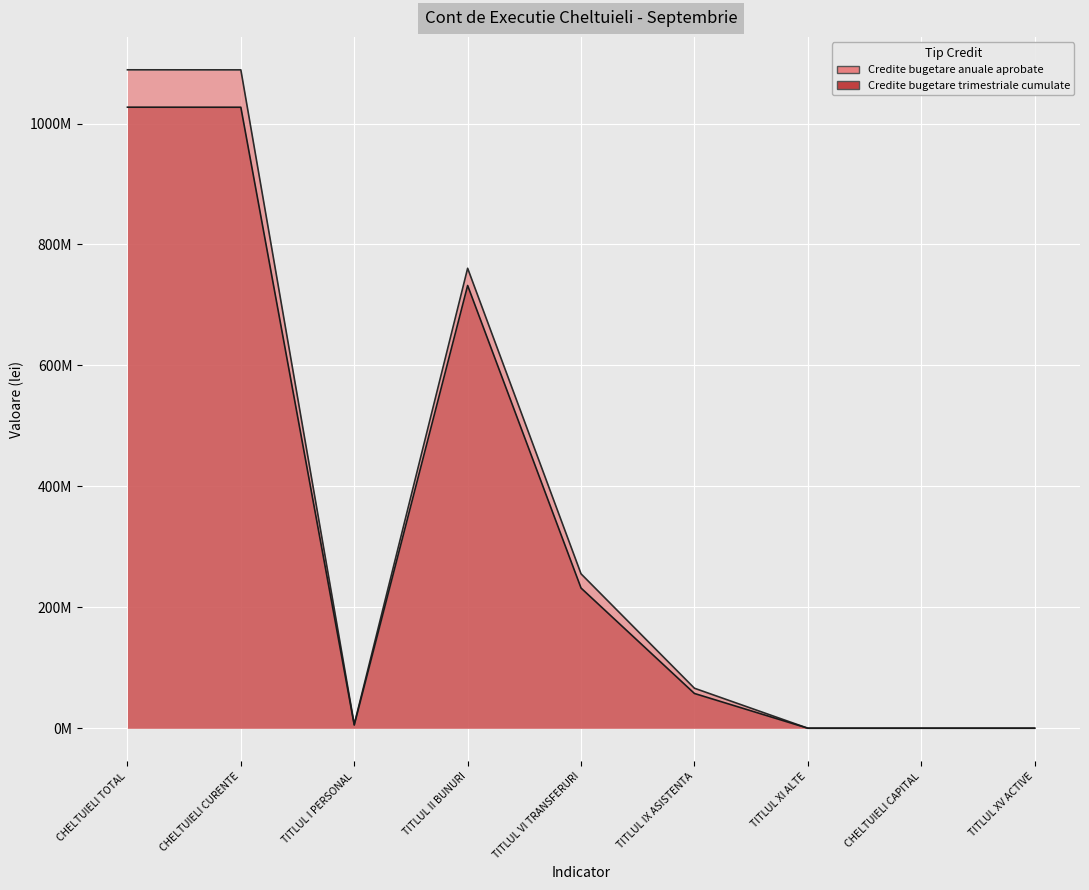

Which category has the highest value in the Credite bugetare trimestriale cumulate series?

CHELTUIELI TOTAL